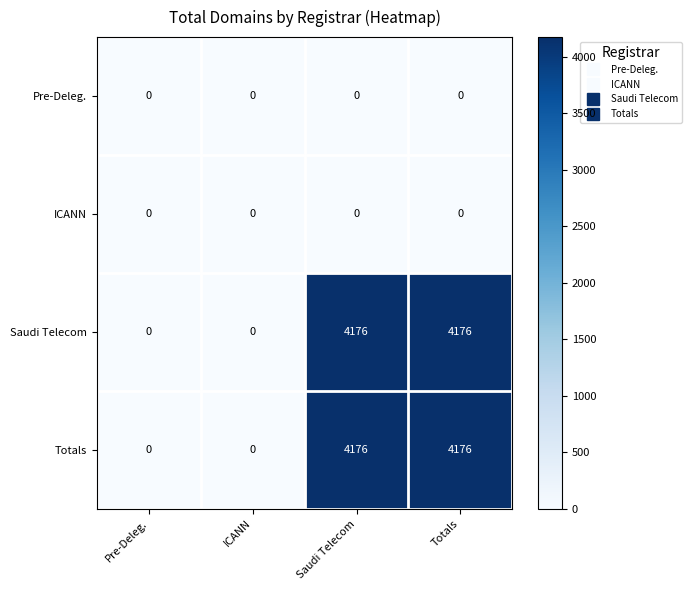

What is the sum of the Saudi Telecom values at Saudi Telecom and Pre-Deleg.?

4176